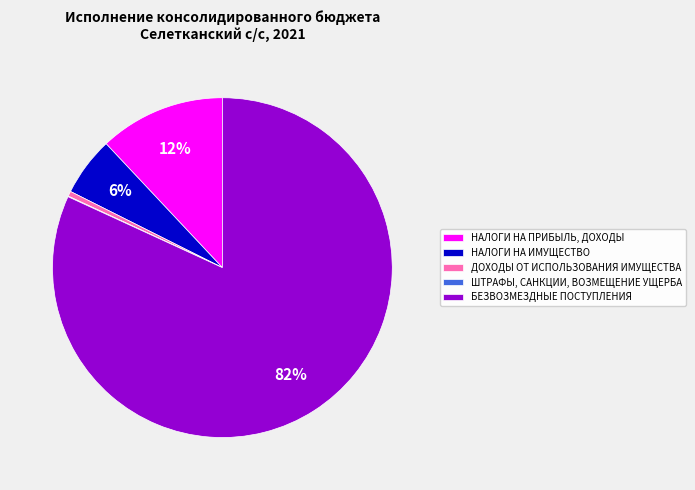

Which category has the biggest portion of the pie?

БЕЗВОЗМЕЗДНЫЕ ПОСТУПЛЕНИЯ